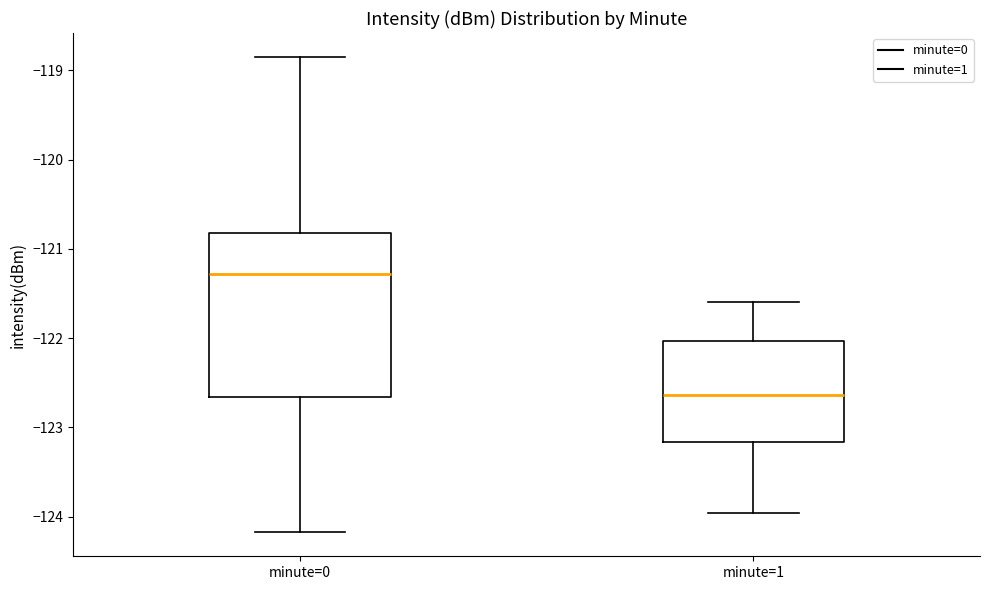

Reading left to right, transcribe this box plot: for each box, give where its median line is, the range the box spans, and where its two whiskers end, as read against the y-axis. The values are not printed on the chart, so give them approximately, as read against the axis.

minute=0: median -121.3, box -122.7 to -120.8, whiskers -124.2 to -118.8
minute=1: median -122.6, box -123.2 to -122.0, whiskers -124.0 to -121.6